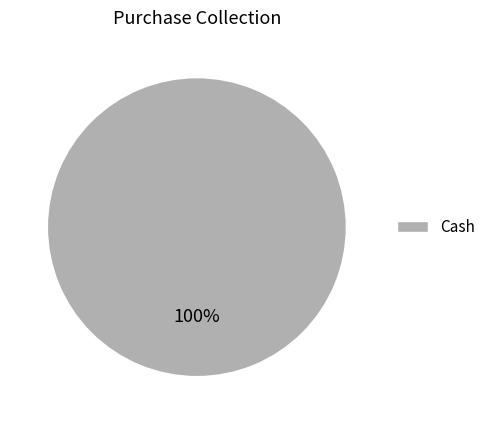

The Cash slice represents 100% of the pie. True or false?

True